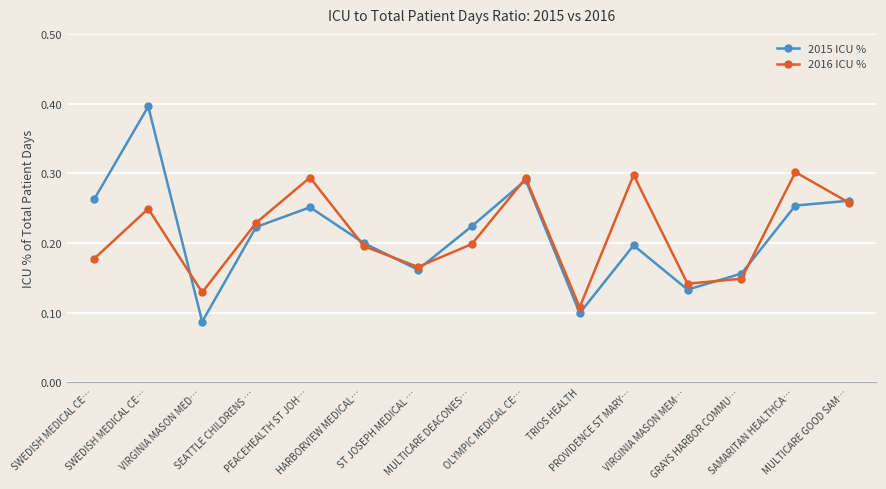

True or false: 2015 ICU % and 2016 ICU % intersect in this chart.

True